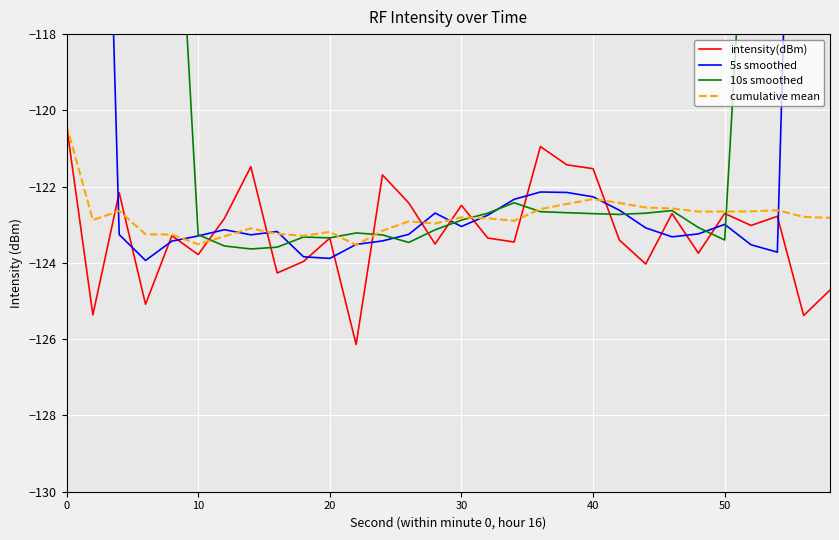

What is the maximum value for cumulative mean?

-120.4